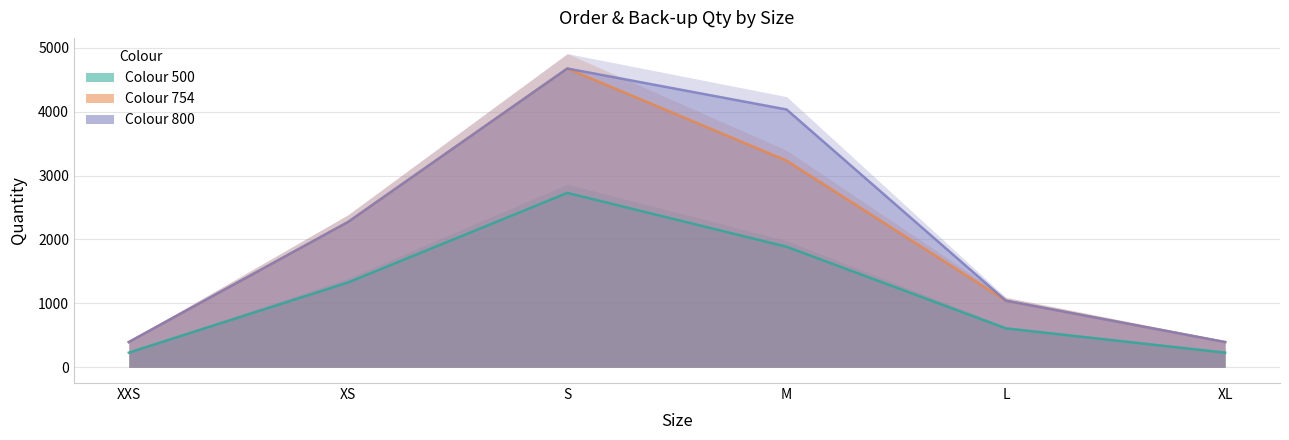

True or false: Order Qty (754) and Order Qty (500) cross at least once.

False